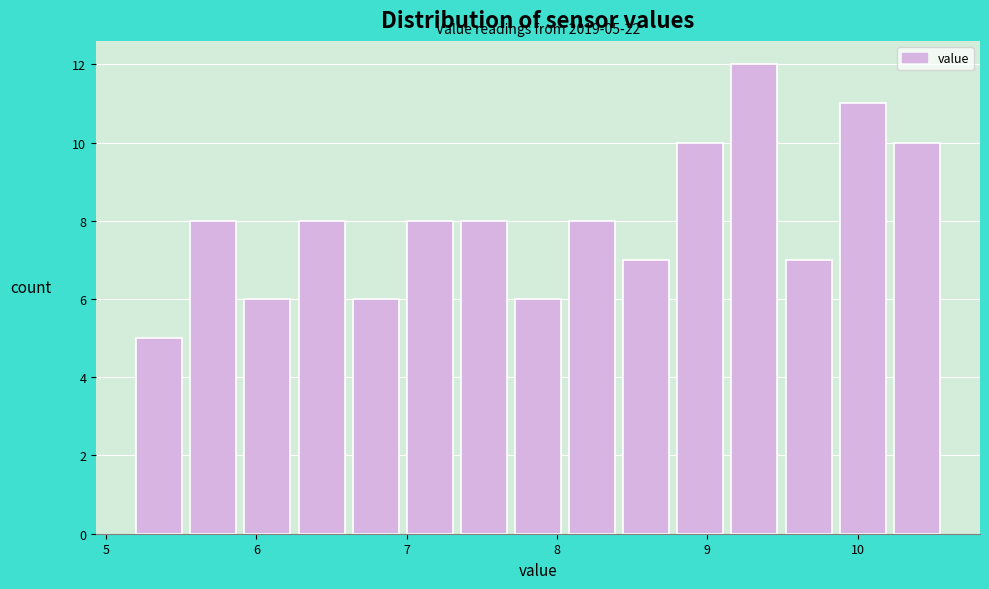

Read against the x-axis, roughly where is the centre of the tallest bar?

9.3